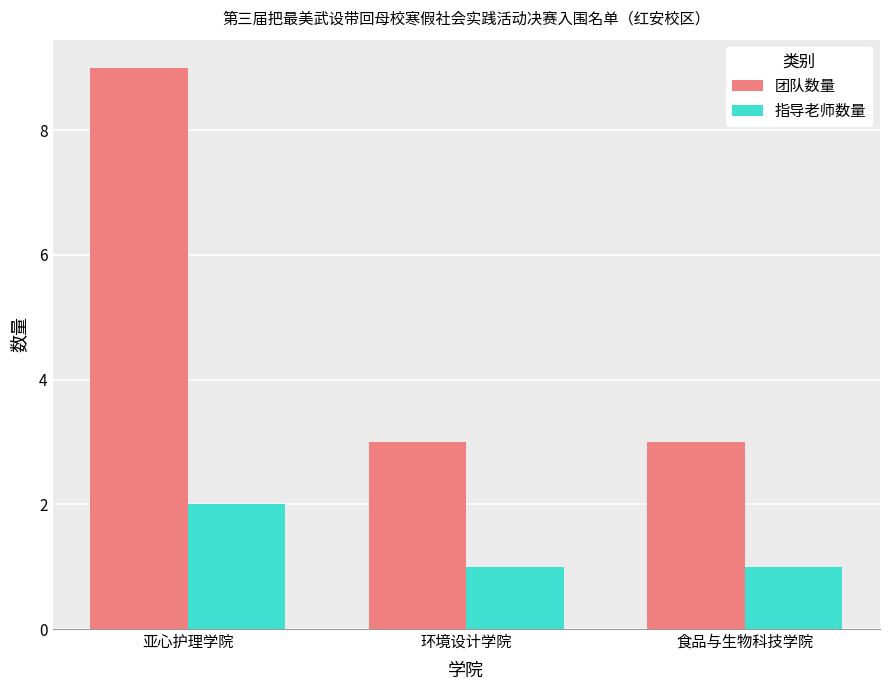

The 团队数量 series shows 3 at 环境设计学院. True or false?

True